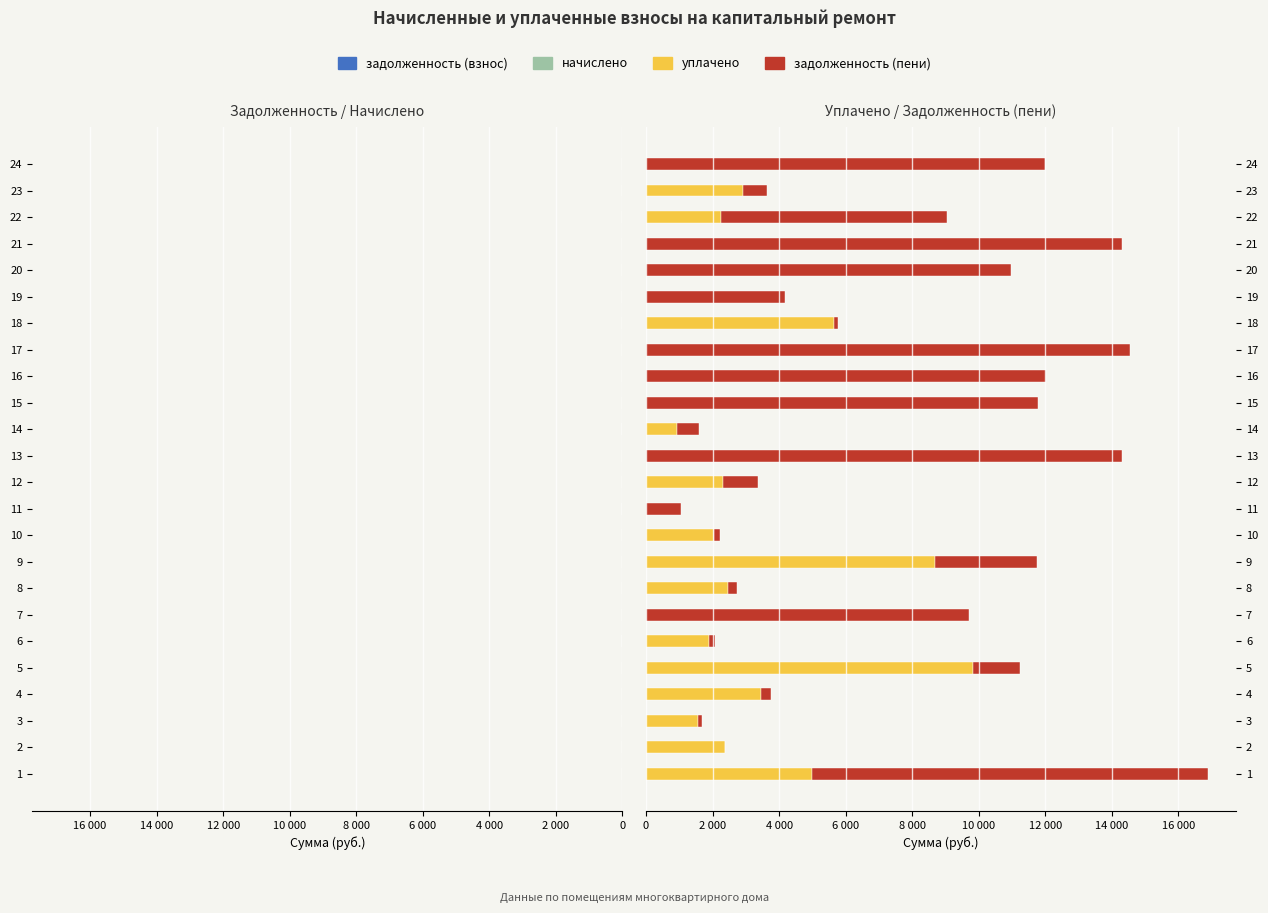

Reading left to right, list all the values displayed in this chart.

задолженность (взнос): -13968.1	-182.0	-130.8	-289.2	-9290.4	0.0	-8023.6	-267.3	-9712.7	-170.3	0.0	-838.6	-11824.2	0.0	-9745.2	-9940.1	-12019.1	-4121.0	-2203.2	-8256.8	-11824.2	-7471.3	-1463.5	-9907.7
начислено: -2925.7	-2177.3	-1564.9	-3470.0	-1945.9	-2109.2	-1680.6	-2476.7	-2034.4	-2041.2	-1626.1	-2517.5	-2476.7	-1633.0	-2041.2	-2082.0	-2517.5	-1661.6	-1962.7	-2721.6	-2476.7	-1564.9	-2170.4	-2075.3
уплачено: 5000.0	2359.4	1565.0	3470.3	9834.2	1888.0	0.0	2473.0	8695.5	2042.0	0.0	2307.7	0.0	922.0	0.0	0.0	0.0	5642.2	0.0	0.0	0.0	2240.0	2910.4	0.0
задолженность (пени): 11893.8	0.0	130.7	288.9	1402.1	176.0	9704.2	270.9	3051.5	169.5	1050.1	1048.4	14300.9	680.8	11786.4	12022.1	14536.6	140.5	4165.9	10978.4	14300.9	6796.2	723.5	11983.0